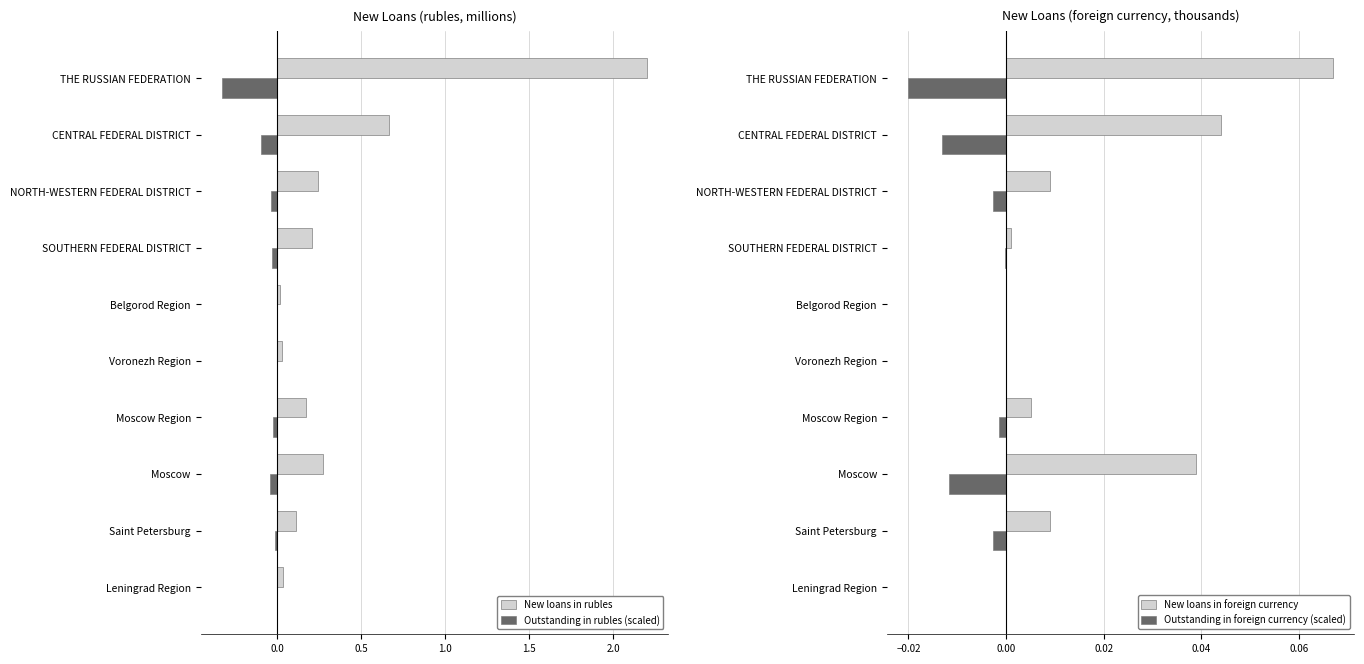

Is it true that New loans in foreign currency equals 0.0 at 0.0?

True